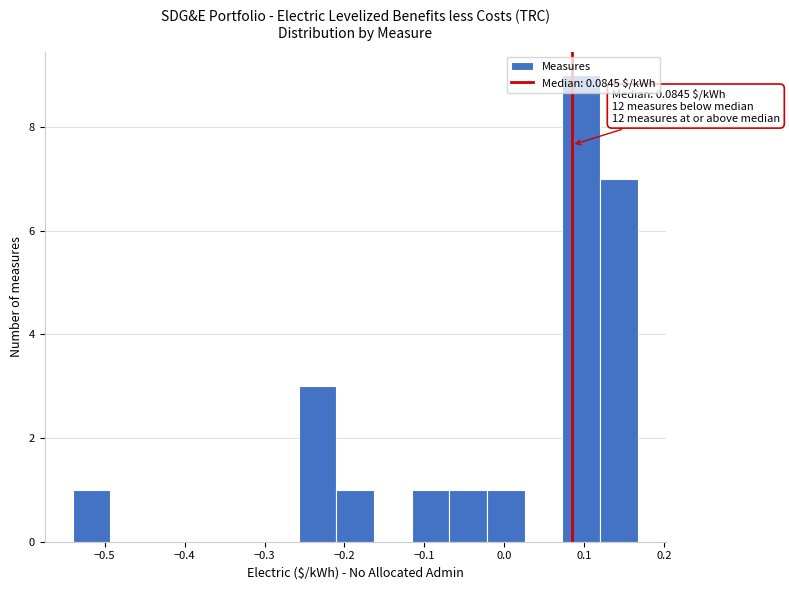

Which range on the x-axis has the tallest bar?

0.07 to 0.12